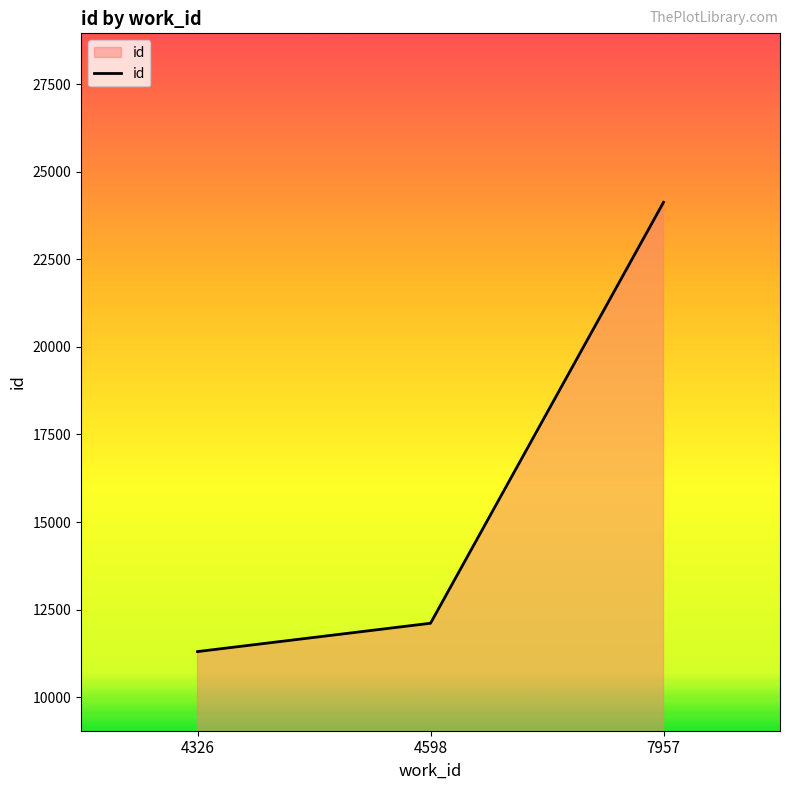

True or false: the data shows 3290 at 4326.

False